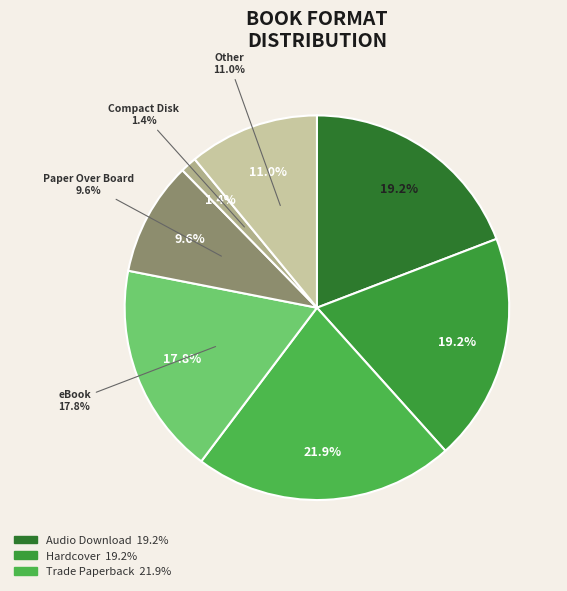

How many slices are in this pie chart?

7